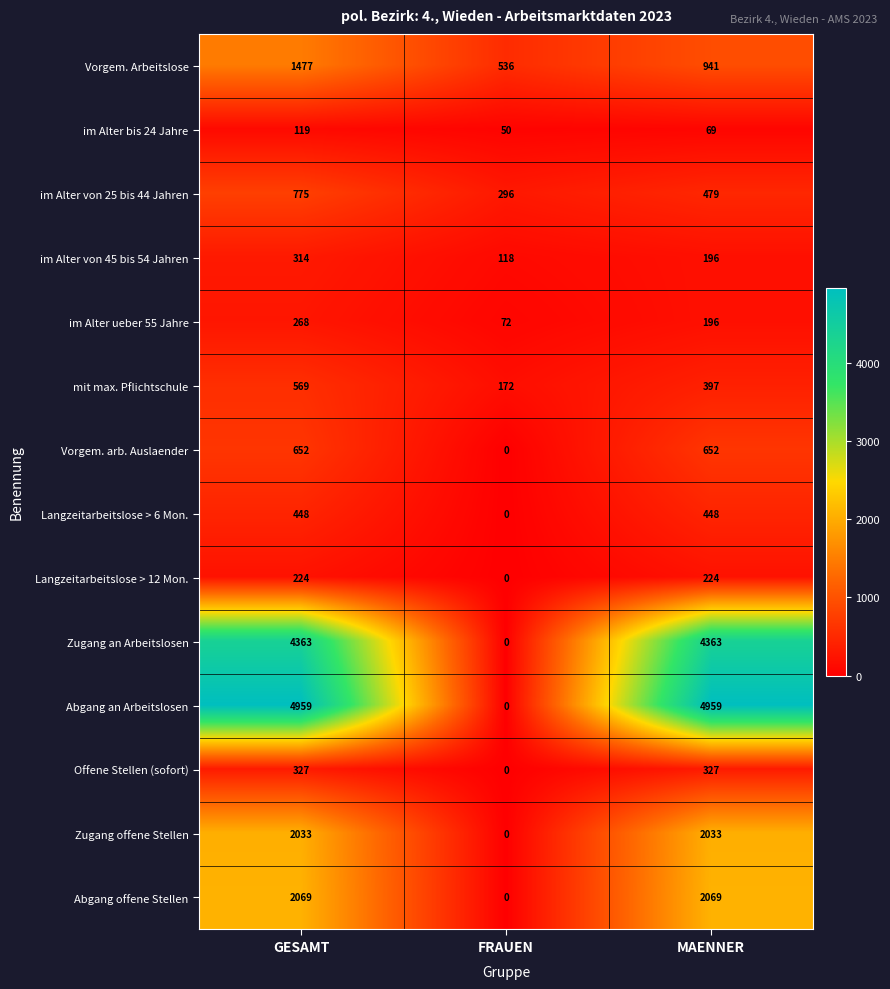

Read the Abgang offene Stellen value at GESAMT, to the nearest 50.

2050